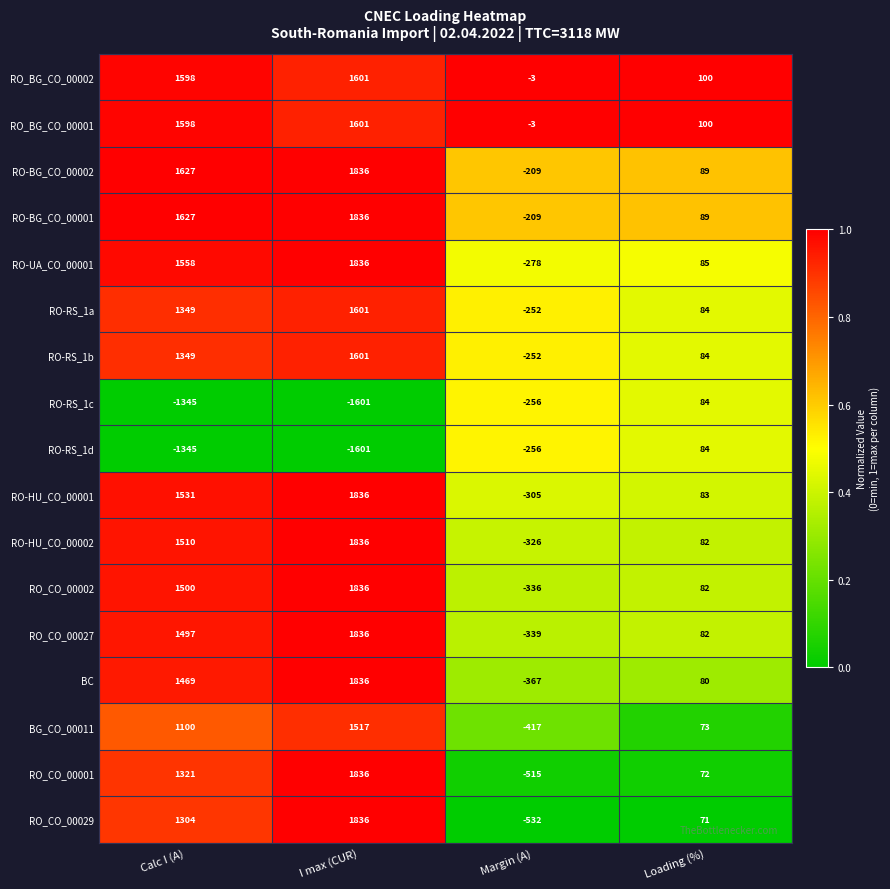

The RO-RS_1c series shows -2254 at Calc I (A). True or false?

False